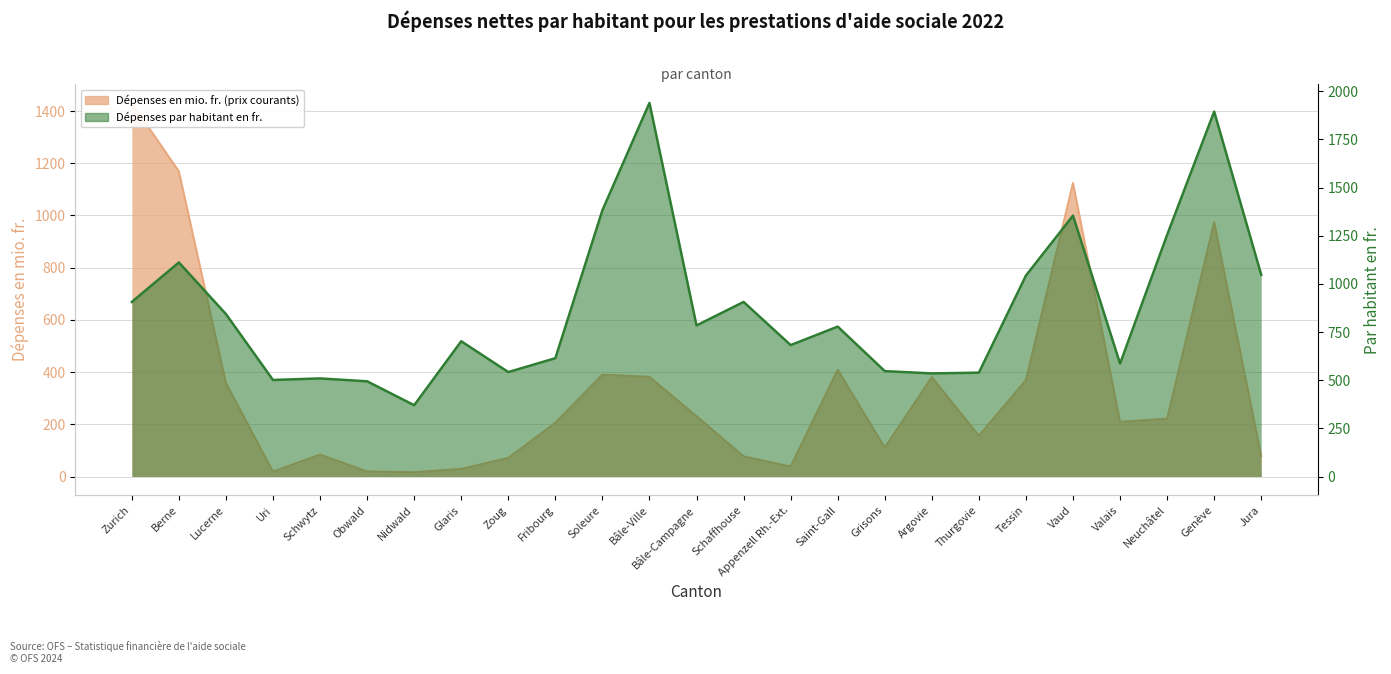

True or false: Dépenses en mio. fr. (prix courants) and Dépenses par habitant en fr. cross at least once.

True